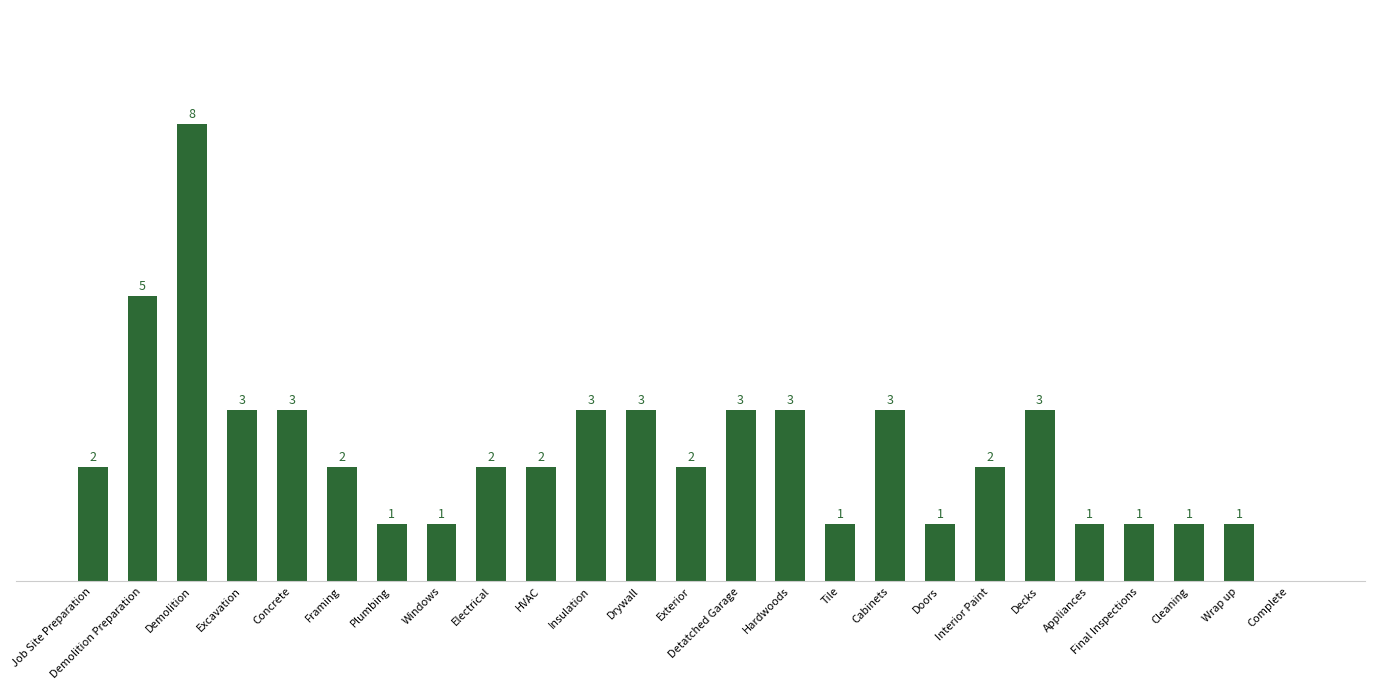

Which category has the highest value across all series?

Demolition